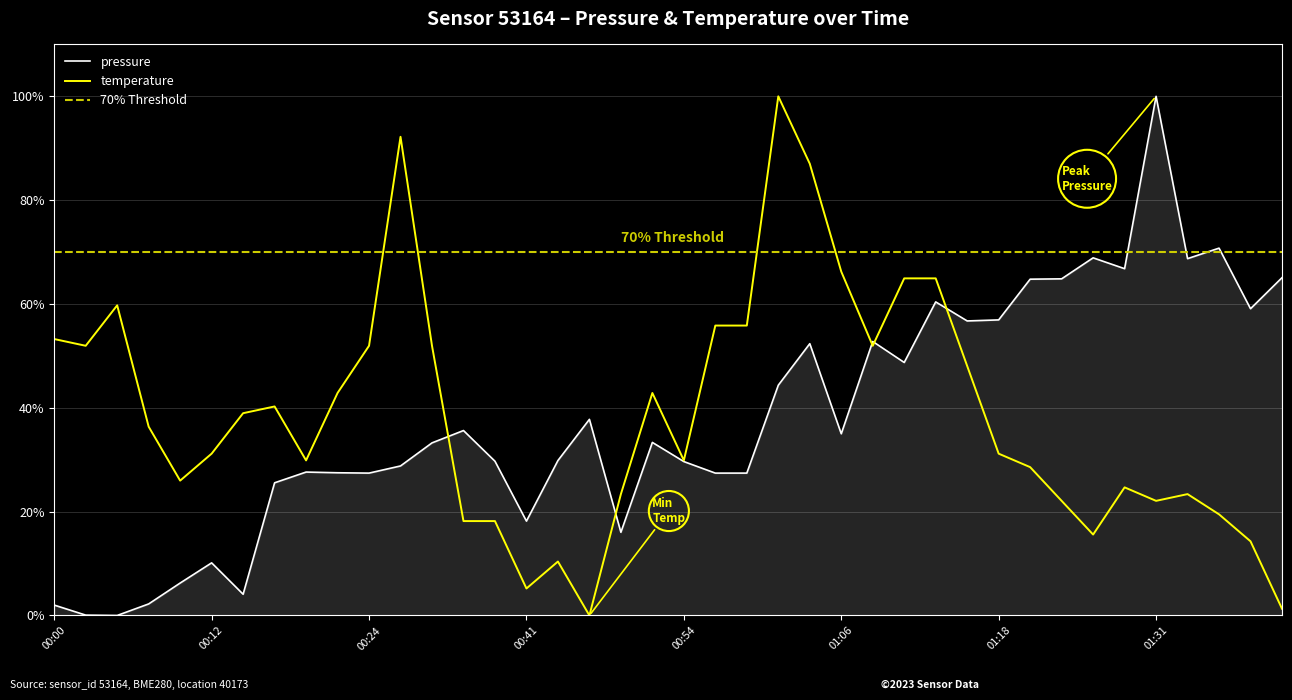

At which category does pressure reach its first local peak?

00:12